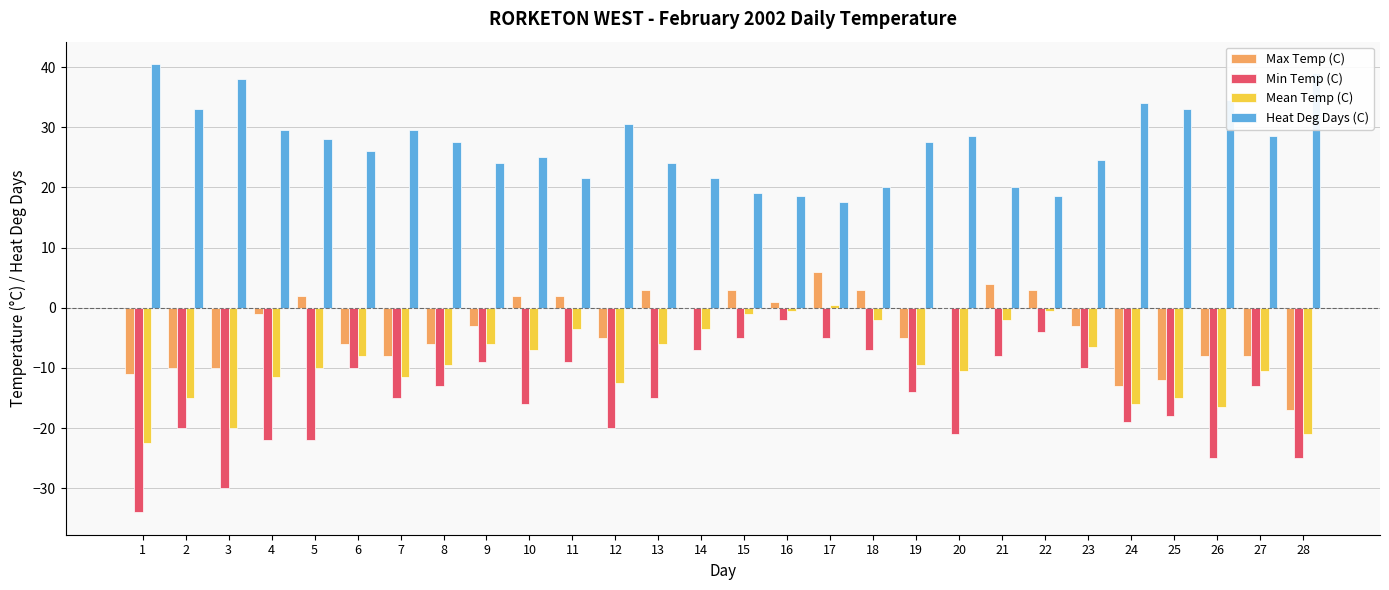

Reading right to left, extract all data points from this chart.

Max Temp (C): -17.0	-8.0	-8.0	-12.0	-13.0	-3.0	3.0	4.0	0.0	-5.0	3.0	6.0	1.0	3.0	0.0	3.0	-5.0	2.0	2.0	-3.0	-6.0	-8.0	-6.0	2.0	-1.0	-10.0	-10.0	-11.0
Min Temp (C): -25.0	-13.0	-25.0	-18.0	-19.0	-10.0	-4.0	-8.0	-21.0	-14.0	-7.0	-5.0	-2.0	-5.0	-7.0	-15.0	-20.0	-9.0	-16.0	-9.0	-13.0	-15.0	-10.0	-22.0	-22.0	-30.0	-20.0	-34.0
Mean Temp (C): -21.0	-10.5	-16.5	-15.0	-16.0	-6.5	-0.5	-2.0	-10.5	-9.5	-2.0	0.5	-0.5	-1.0	-3.5	-6.0	-12.5	-3.5	-7.0	-6.0	-9.5	-11.5	-8.0	-10.0	-11.5	-20.0	-15.0	-22.5
Heat Deg Days (C): 39.0	28.5	34.5	33.0	34.0	24.5	18.5	20.0	28.5	27.5	20.0	17.5	18.5	19.0	21.5	24.0	30.5	21.5	25.0	24.0	27.5	29.5	26.0	28.0	29.5	38.0	33.0	40.5